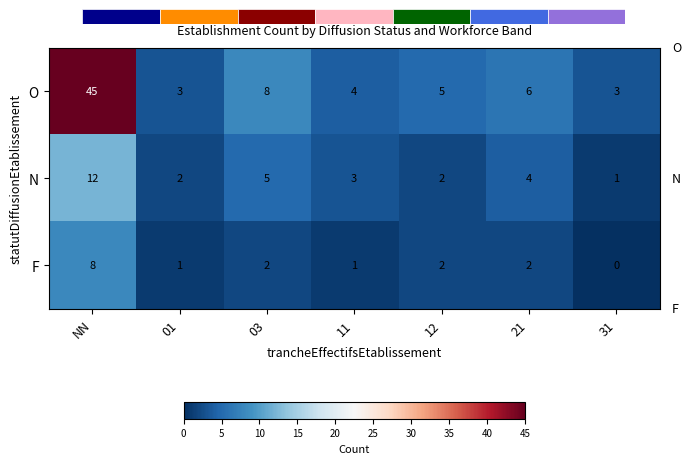

Reading left to right, what are all the values shown in this chart?

O: NN=45	01=3	03=8	11=4	12=5	21=6	31=3
N: NN=12	01=2	03=5	11=3	12=2	21=4	31=1
F: NN=8	01=1	03=2	11=1	12=2	21=2	31=0